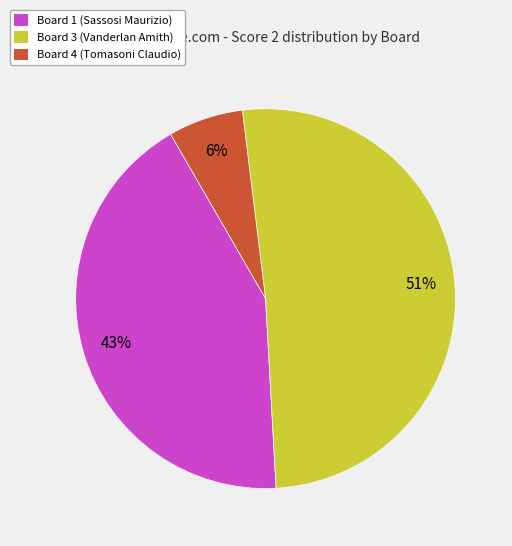

Do Board 1 (Sassosi Maurizio) and Board 3 (Vanderlan Amith) together represent more than half of the pie?

Yes